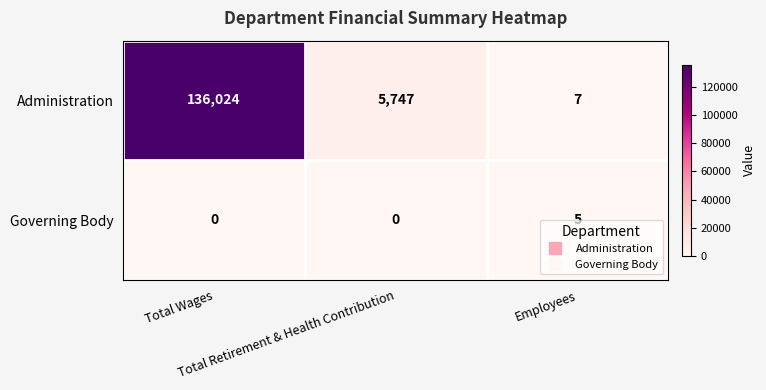

What is the sum of all Administration values?

141778